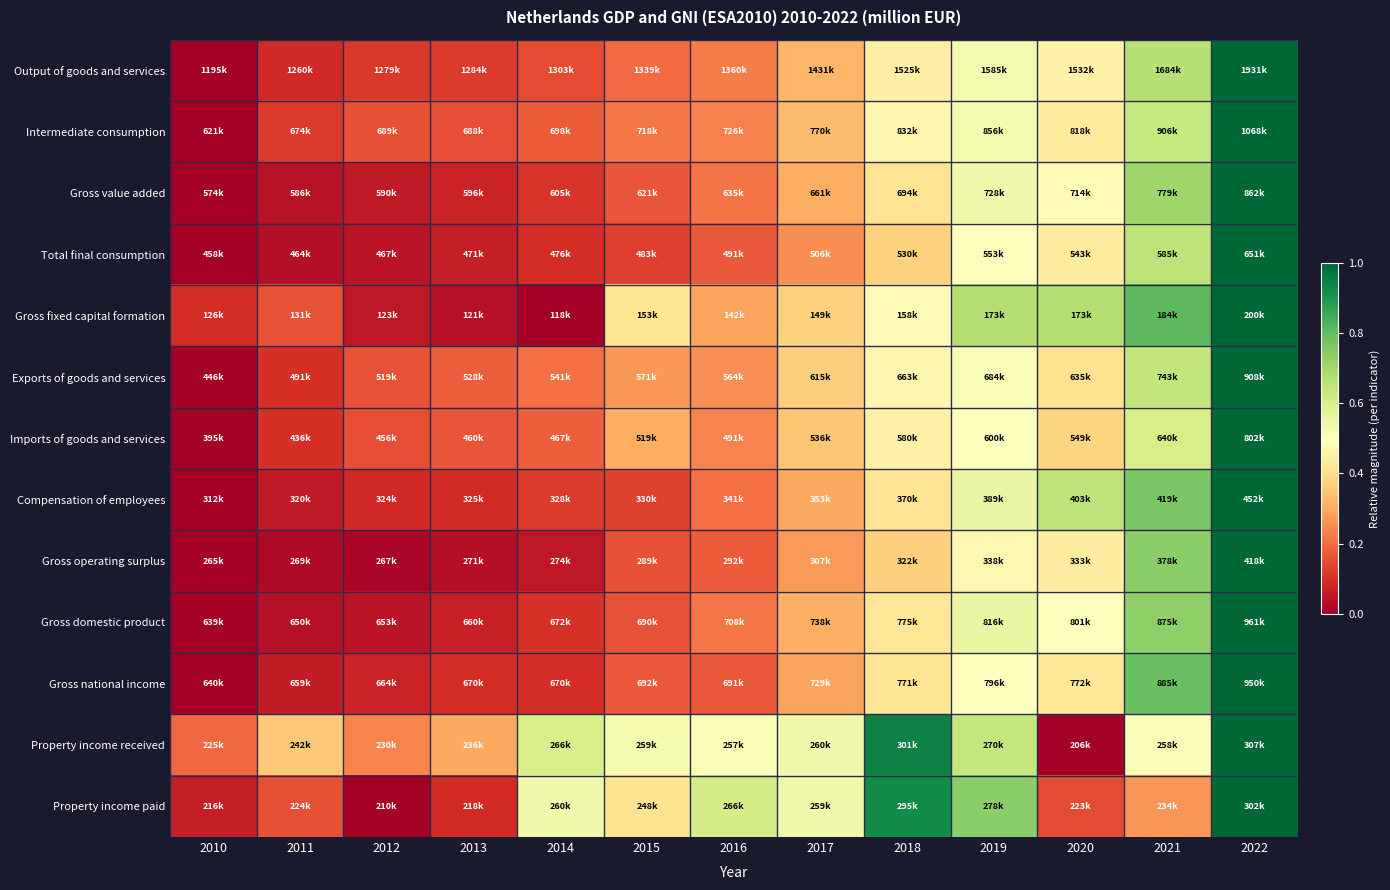

At which category is the sum across all series the highest?

2022